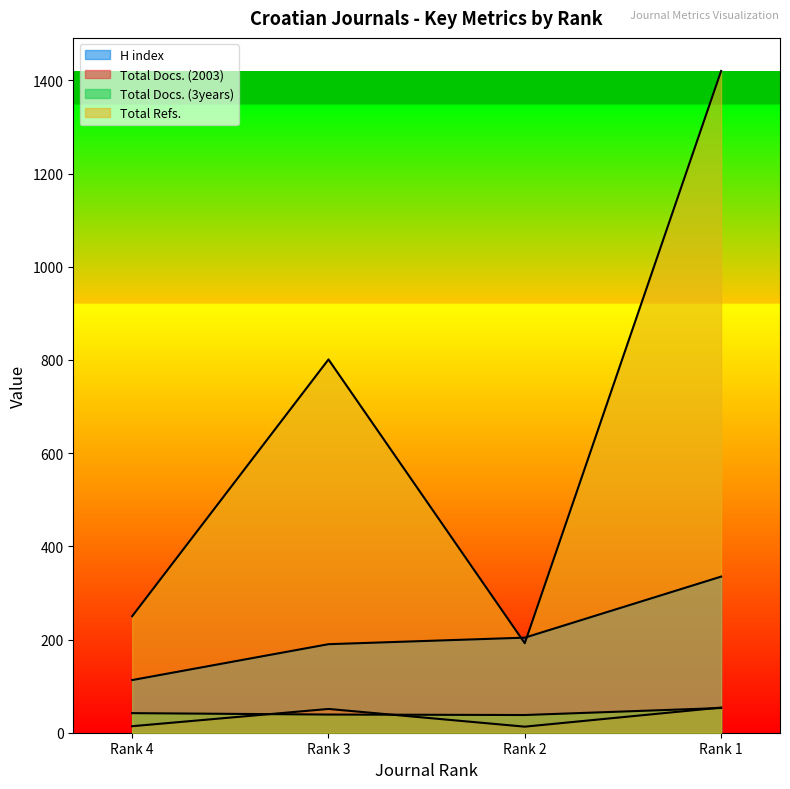

At how many categories does at least one series exceed 269?

2